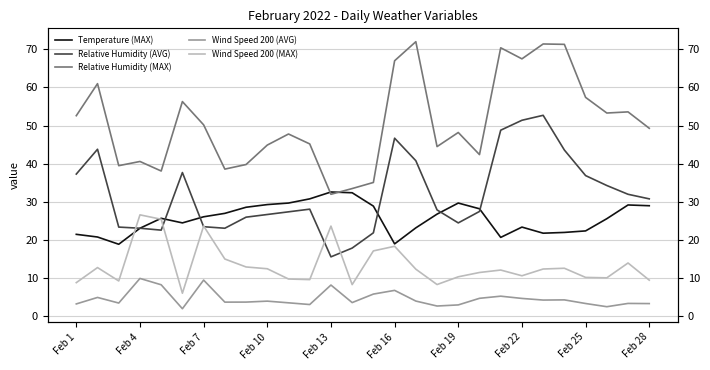

Which category has the highest value across all series?

16